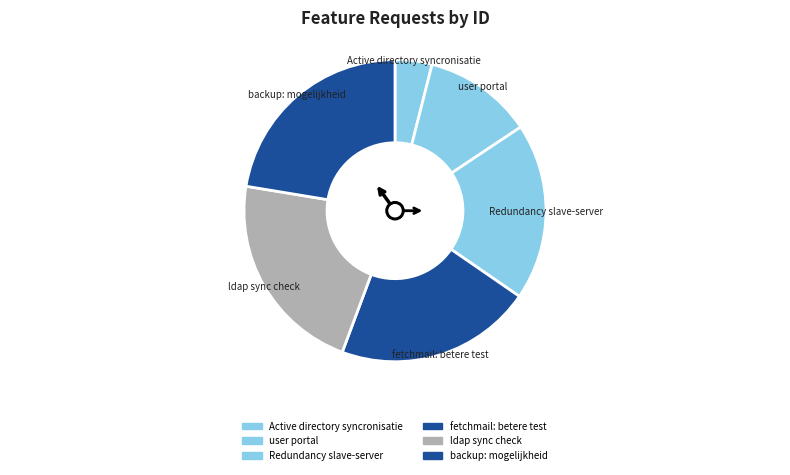

Count the number of slices in the pie.

6